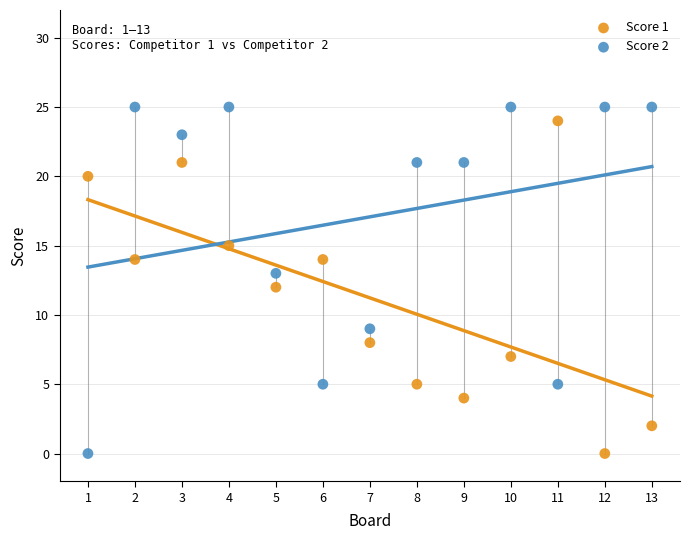

Across all data points, what is the range of Y values (max minus min)?

25